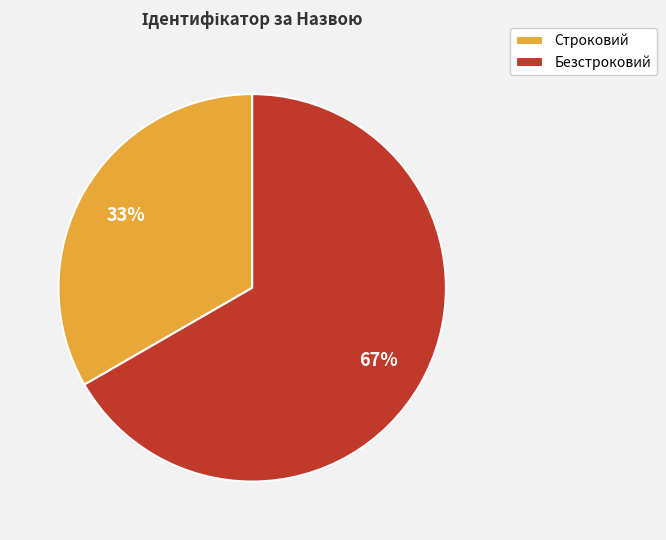

Is the sum of Безстроковий and Строковий greater than half?

Yes